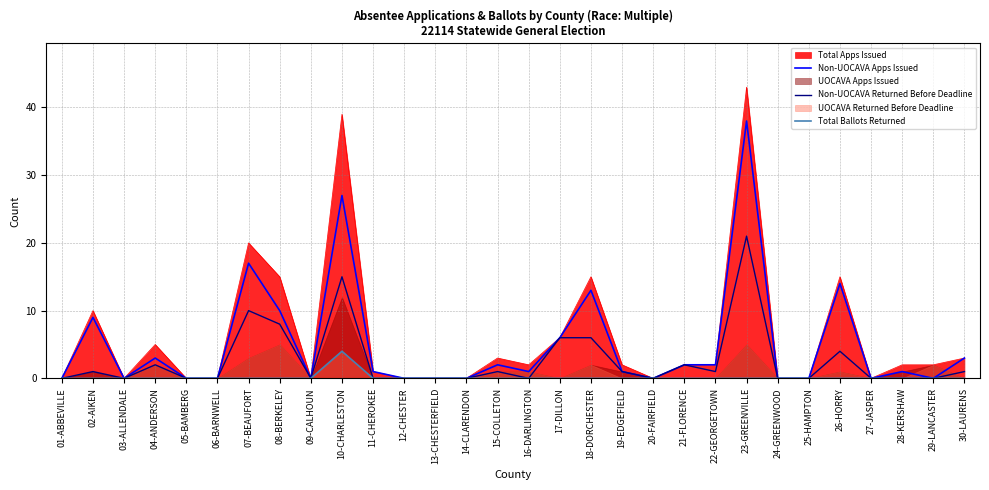

At which category does the chart reach its peak across all series?

23-GREENVILLE